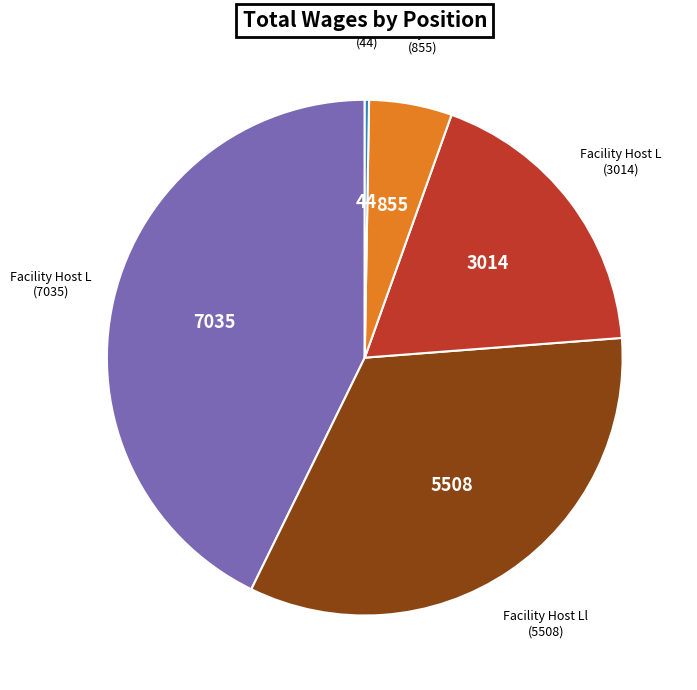

Does any single category account for the majority?

No